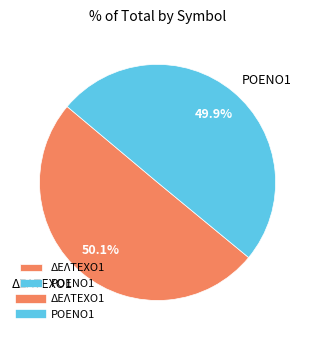

What is the ratio of the value at ΔΕΛΤΕΧΟ1 to the value at ΡΟΕΝΟ1?

1.0